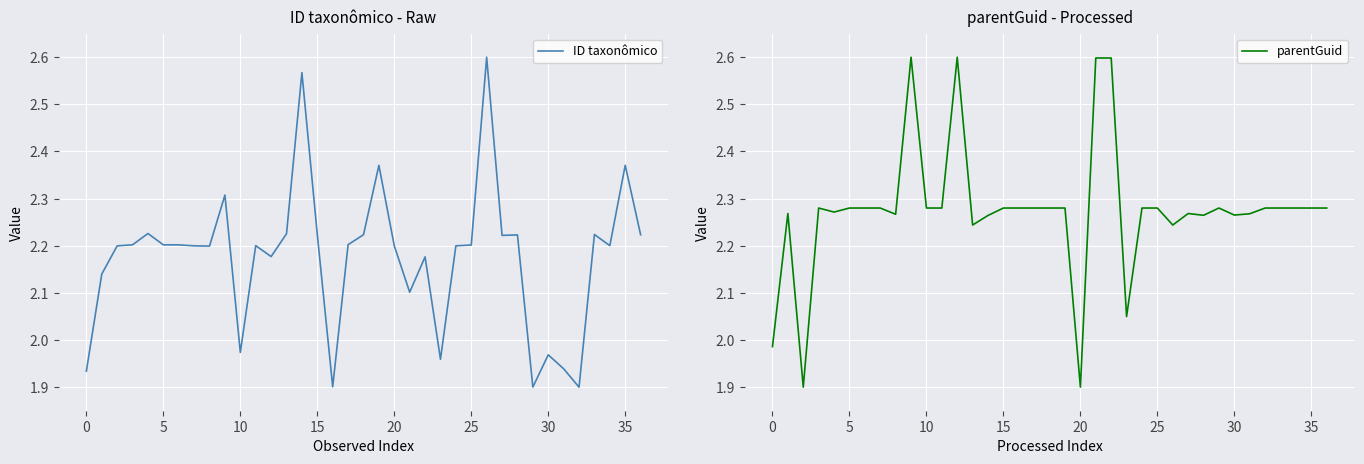

Is this an area chart (filled region under the line)?

No